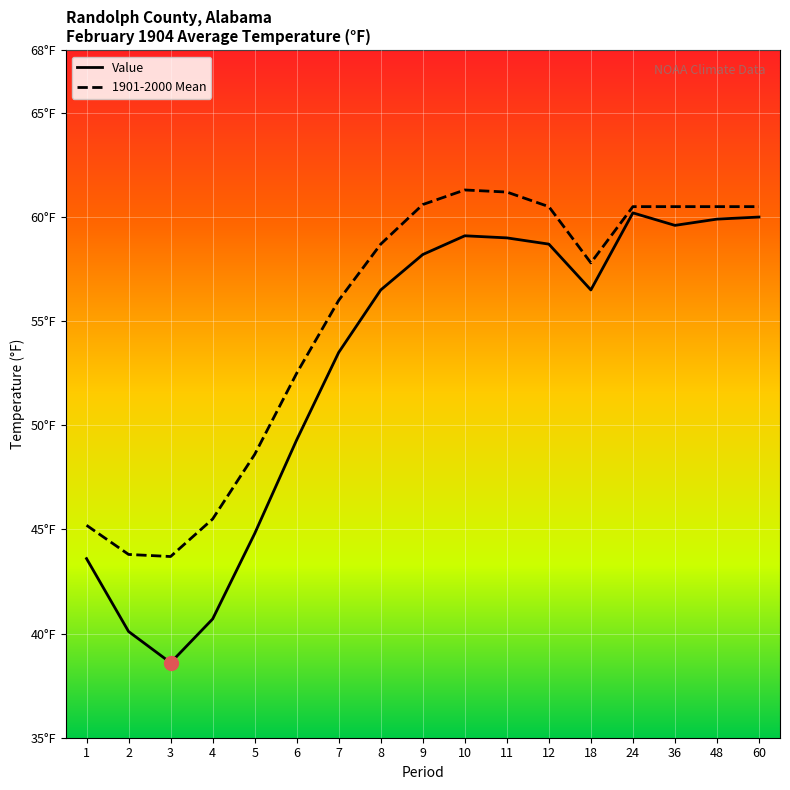

What are all the series names shown in the legend?

Value, 1901-2000 Mean